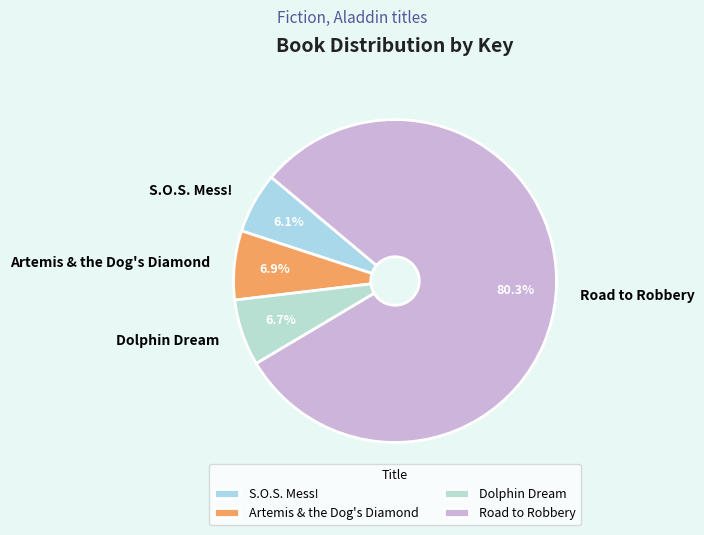

What portion of the pie excludes S.O.S. Mess!?

93.9%